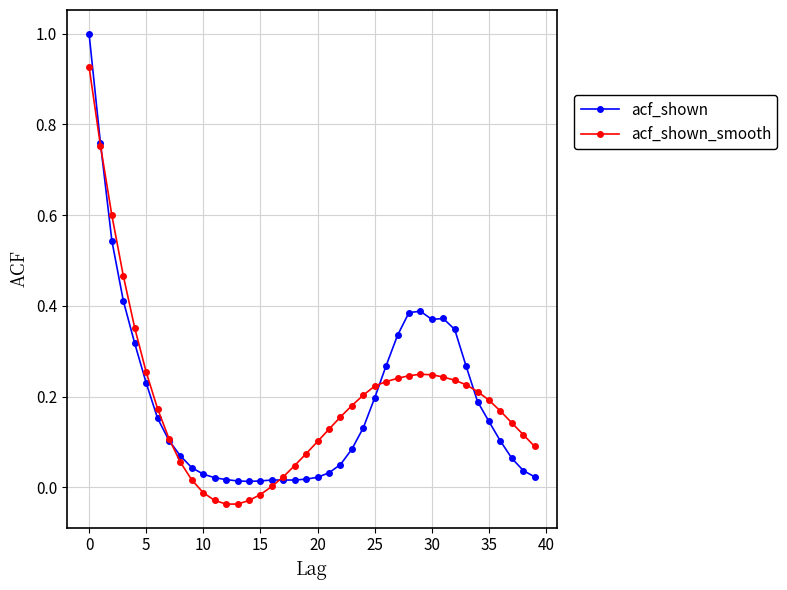

What is the maximum value shown in the chart?

1.0